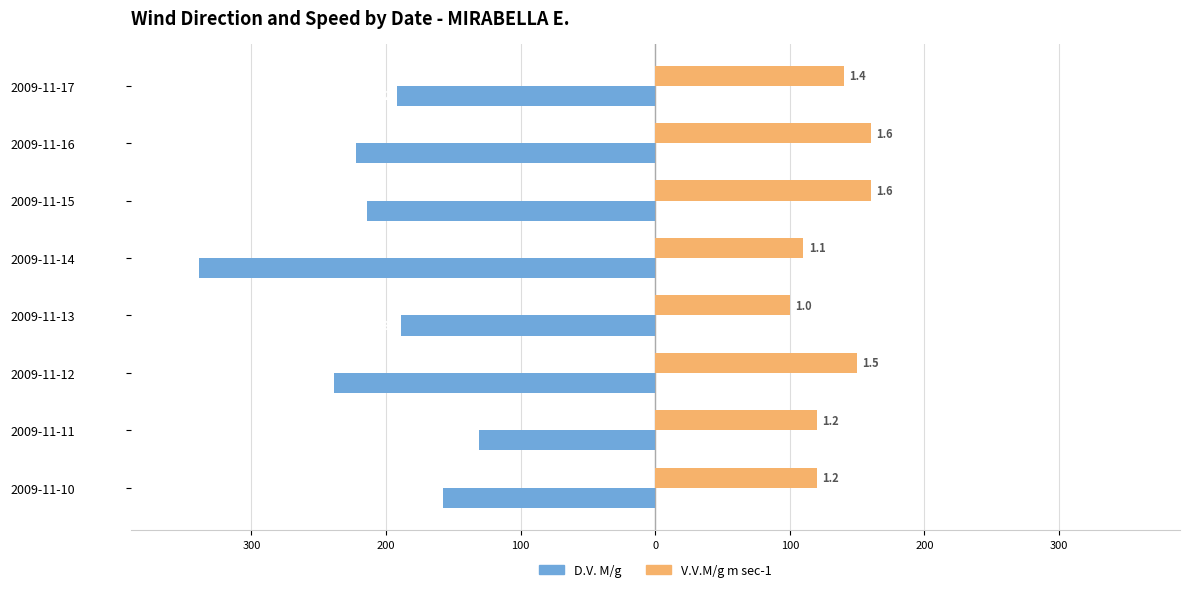

What are all the series names shown in the legend?

D.V. M/g, V.V.M/g m sec-1